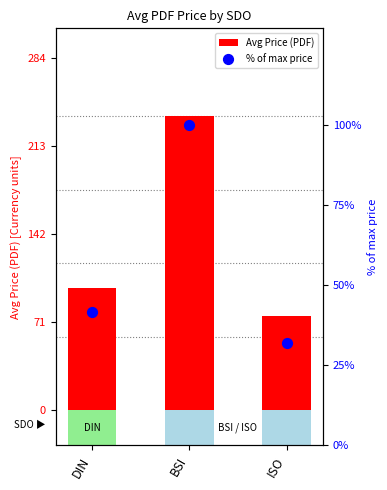

At how many categories does at least one series exceed 193?

1